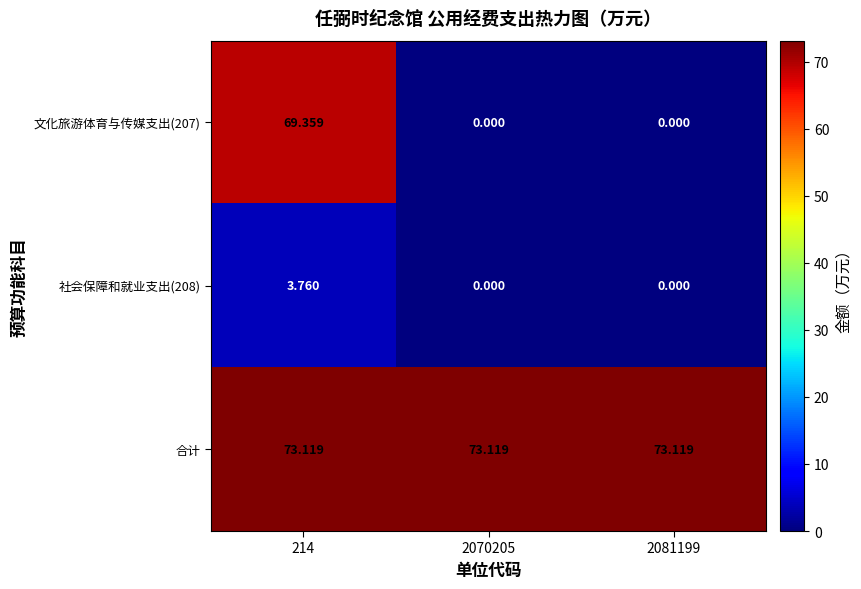

Is the value of 合计 at 2070205 greater than the value of 文化旅游体育与传媒支出(207) at 2081199?

Yes